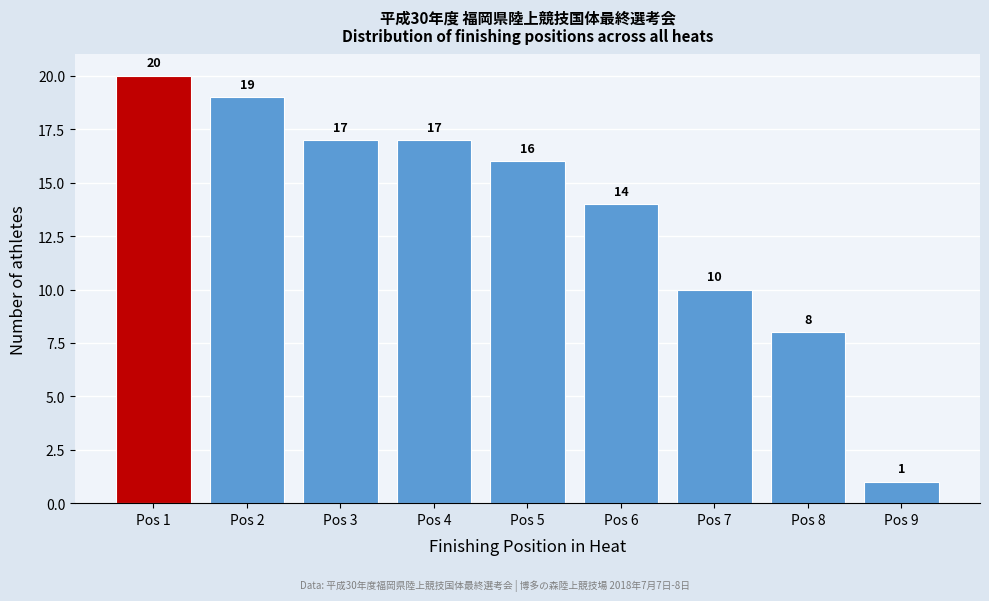

Reading left to right, list all the values displayed in this chart.

Pos 1=20	Pos 2=19	Pos 3=17	Pos 4=17	Pos 5=16	Pos 6=14	Pos 7=10	Pos 8=8	Pos 9=1